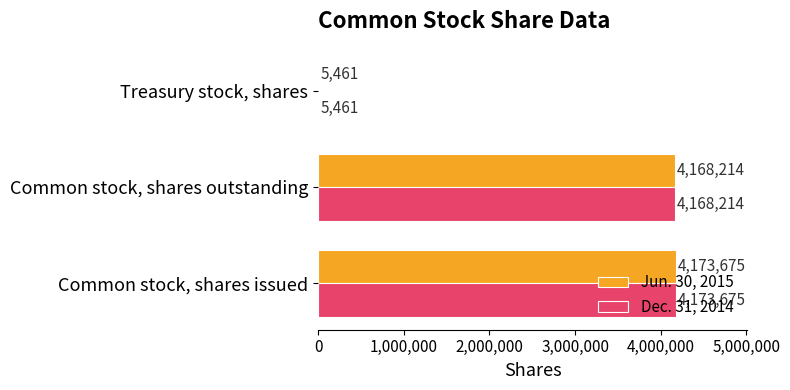

What is the sum of the Jun. 30, 2015 values at Treasury stock, shares and Common stock, shares issued?

4179136